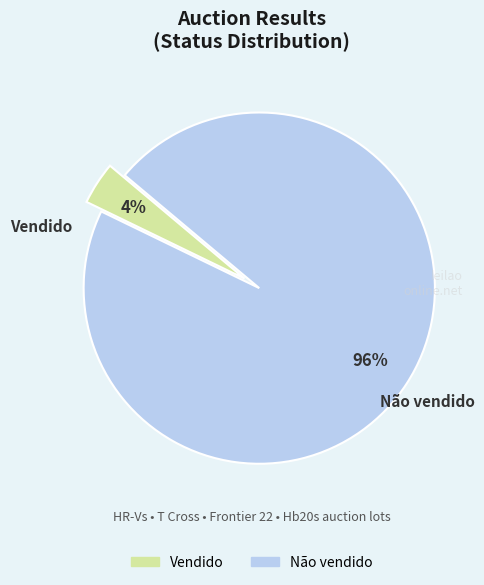

How many segments does this pie chart have?

2